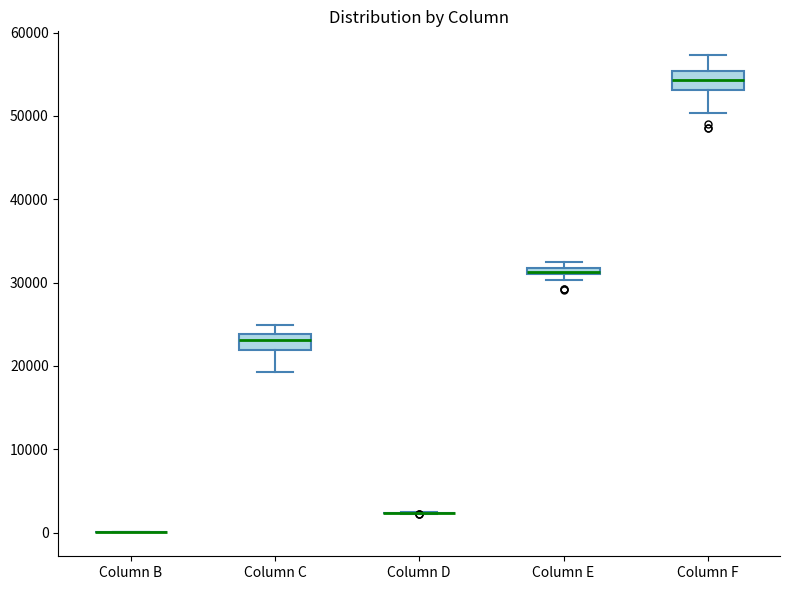

Where is the upper edge of the box for Column E on the y-axis? The values are not printed on the chart, so give them approximately, as read against the axis.

32000